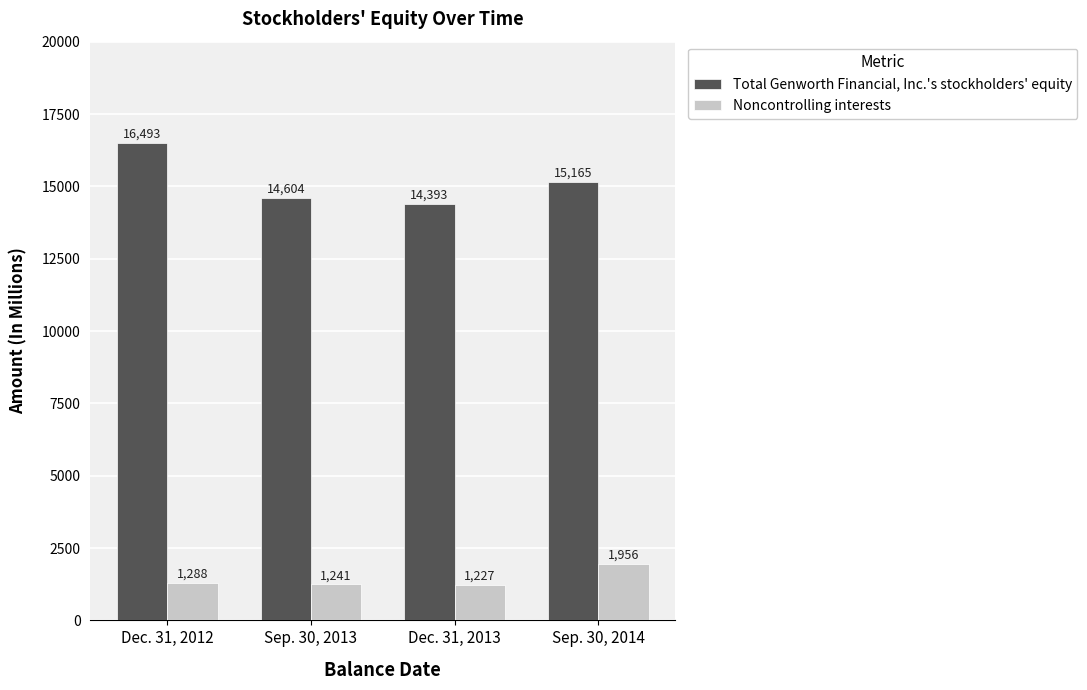

Reading left to right, list all the values displayed in this chart.

Total Genworth Financial, Inc.'s stockholders' equity: Dec. 31, 2012=16493	Sep. 30, 2013=14604	Dec. 31, 2013=14393	Sep. 30, 2014=15165
Noncontrolling interests: Dec. 31, 2012=1288	Sep. 30, 2013=1241	Dec. 31, 2013=1227	Sep. 30, 2014=1956